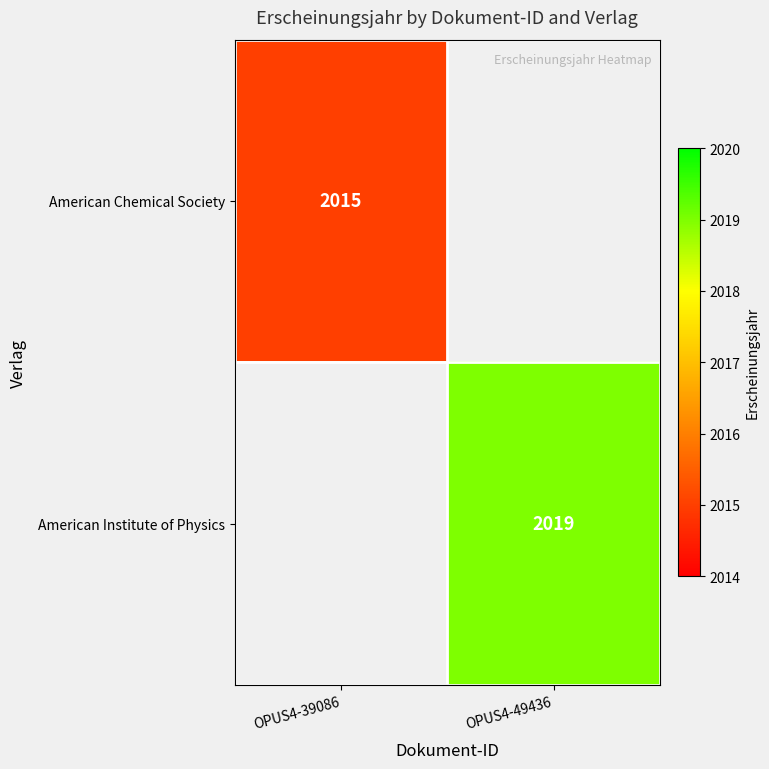

The American Chemical Society series shows 1359.5 at OPUS4-39086. True or false?

False